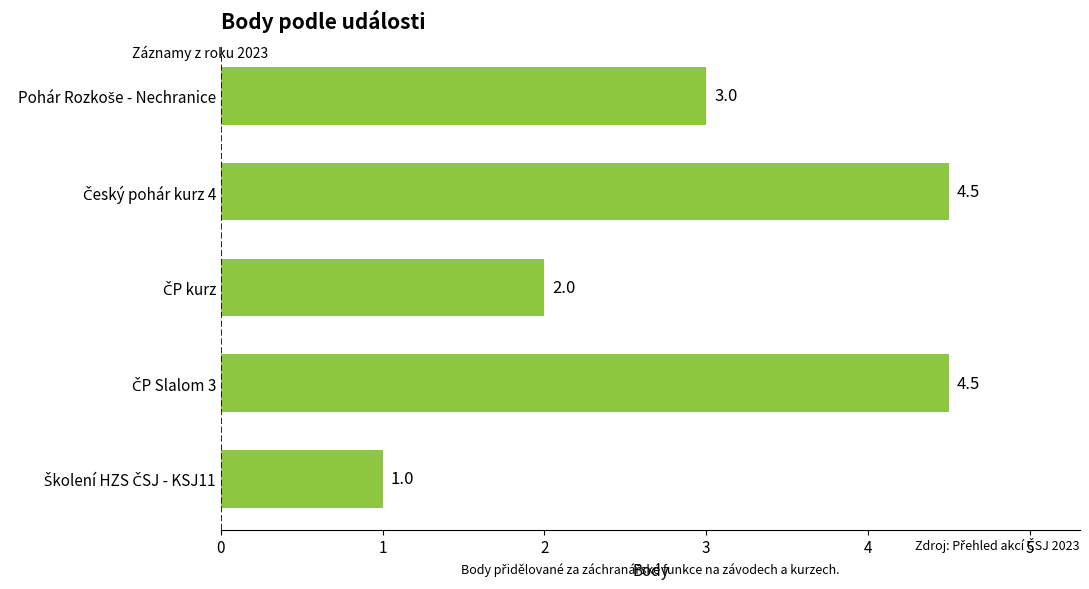

Are the bars horizontal?

Yes